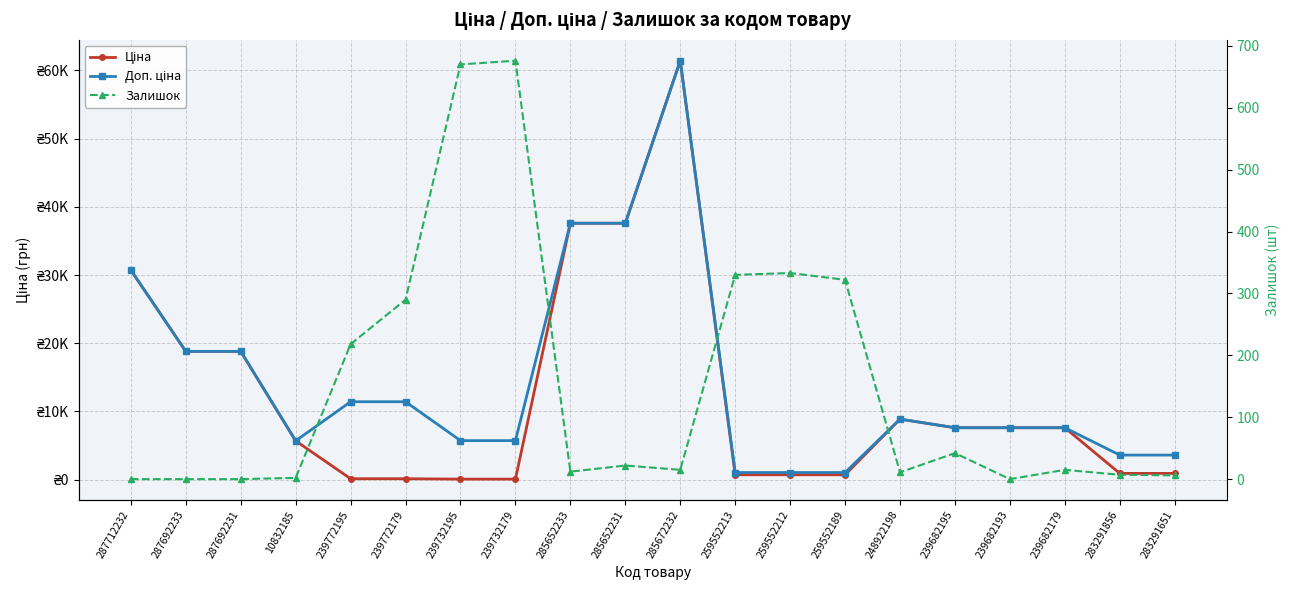

Where does the Ціна series first go above 7596?

287712232